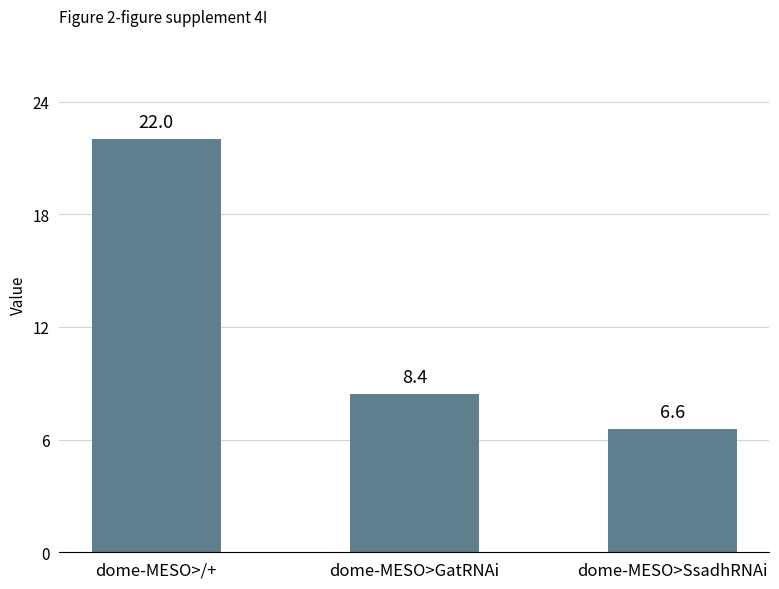

Which category has the highest value across all series?

dome-MESO>/+